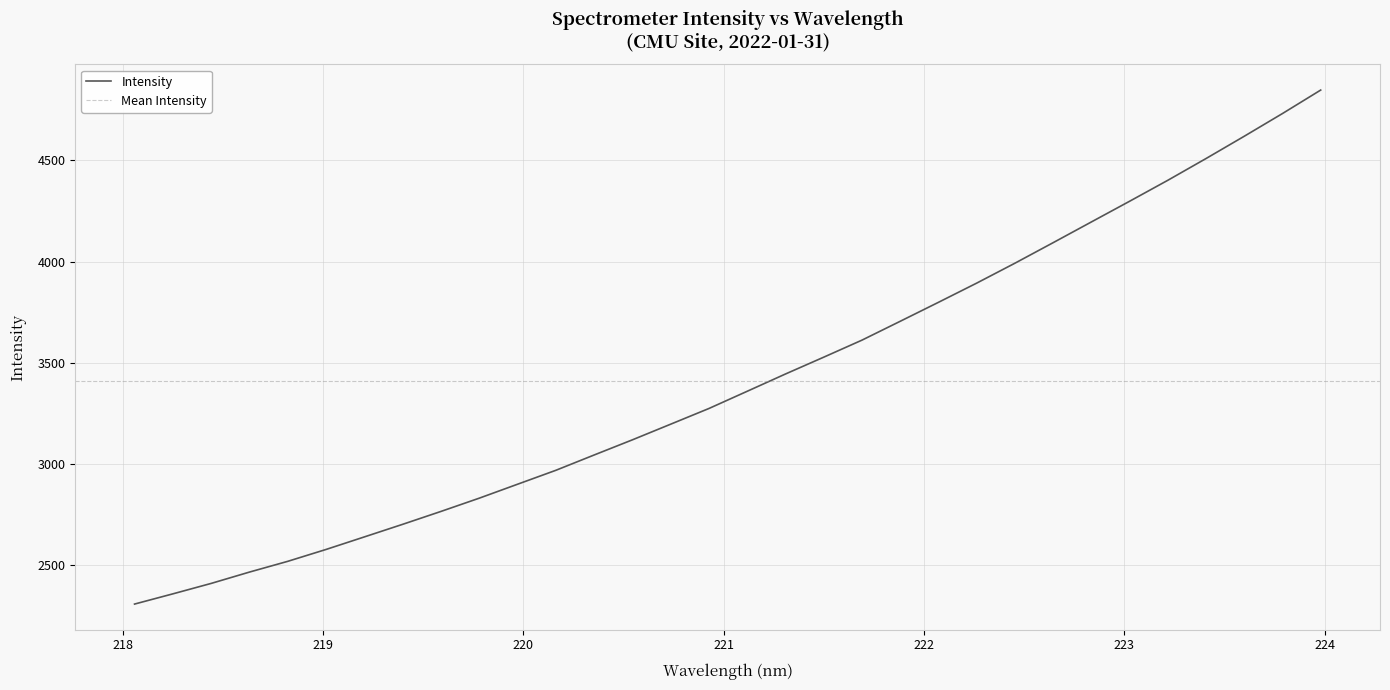

What is the highest value of the Intensity series?

4848.4